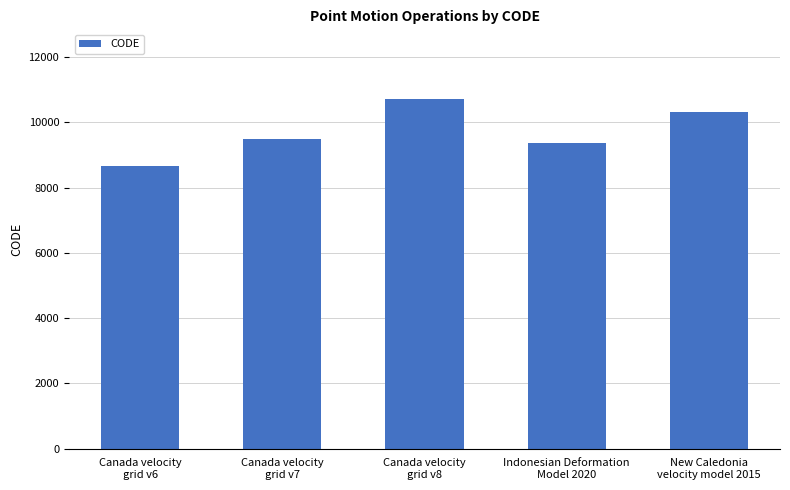

Reading left to right, extract all data points from this chart.

Canada velocity
grid v6=8676	Canada velocity
grid v7=9483	Canada velocity
grid v8=10707	Indonesian Deformation
Model 2020=9375	New Caledonia
velocity model 2015=10323